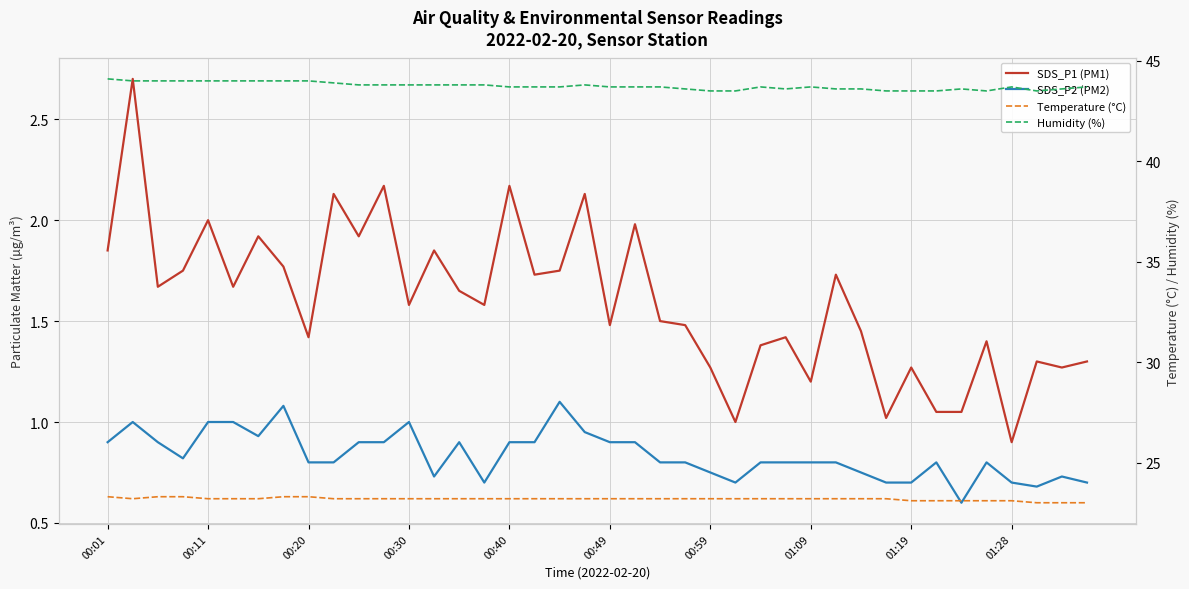

Reading right to left, transcribe all the data shown in this chart.

SDS_P1 (PM1): 1.3	1.3	1.3	0.9	1.4	1.1	1.1	1.3	1.0	1.4	1.7	1.2	1.4	1.4	1.0	1.3	1.5	1.5	2.0	1.5	2.1	1.8	1.7	2.2	1.6	1.6	1.9	1.6	2.2	1.9	2.1	1.4	1.8	1.9	1.7	2.0	1.8	1.7	2.7	1.9
SDS_P2 (PM2): 0.7	0.7	0.7	0.7	0.8	0.6	0.8	0.7	0.7	0.8	0.8	0.8	0.8	0.8	0.7	0.8	0.8	0.8	0.9	0.9	0.9	1.1	0.9	0.9	0.7	0.9	0.7	1.0	0.9	0.9	0.8	0.8	1.1	0.9	1.0	1.0	0.8	0.9	1.0	0.9
Temperature (°C): 23.0	23.0	23.0	23.1	23.1	23.1	23.1	23.1	23.2	23.2	23.2	23.2	23.2	23.2	23.2	23.2	23.2	23.2	23.2	23.2	23.2	23.2	23.2	23.2	23.2	23.2	23.2	23.2	23.2	23.2	23.2	23.3	23.3	23.2	23.2	23.2	23.3	23.3	23.2	23.3
Humidity (%): 43.7	43.6	43.5	43.7	43.5	43.6	43.5	43.5	43.5	43.6	43.6	43.7	43.6	43.7	43.5	43.5	43.6	43.7	43.7	43.7	43.8	43.7	43.7	43.7	43.8	43.8	43.8	43.8	43.8	43.8	43.9	44.0	44.0	44.0	44.0	44.0	44.0	44.0	44.0	44.1